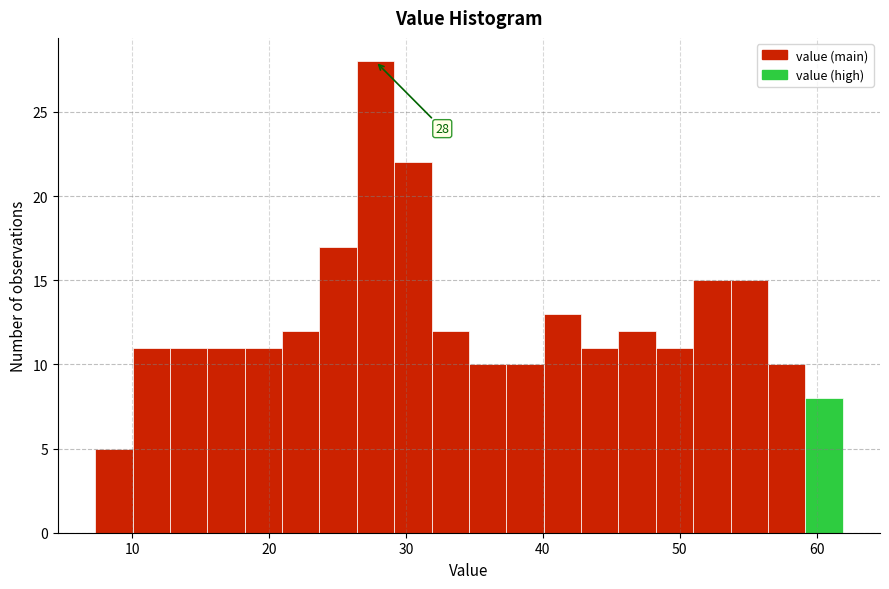

Around what value on the x-axis is the tallest bar? Give the approximate position of its centre, as read against the axis.

28